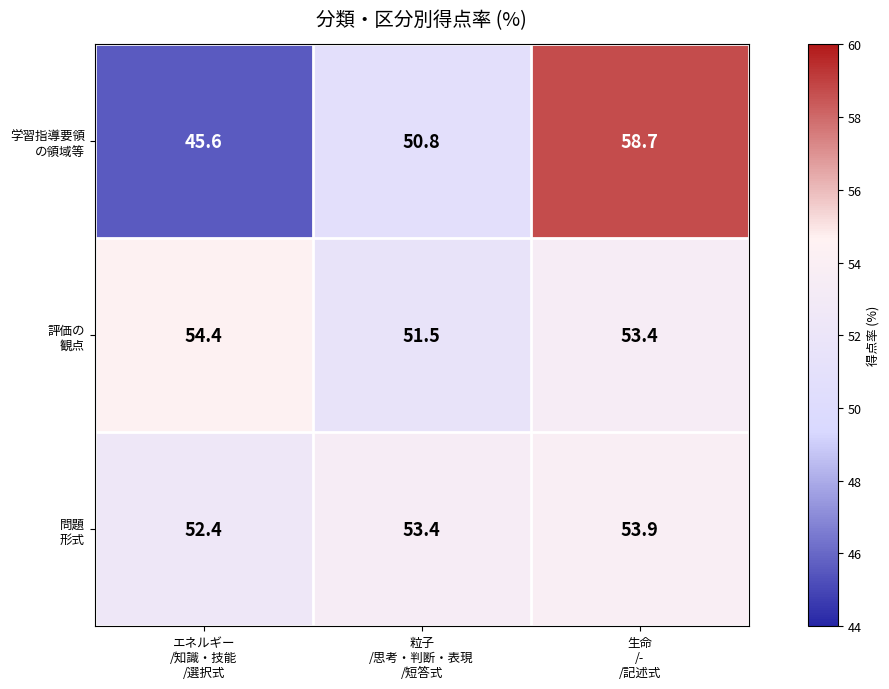

What is the maximum value shown in the chart?

58.7